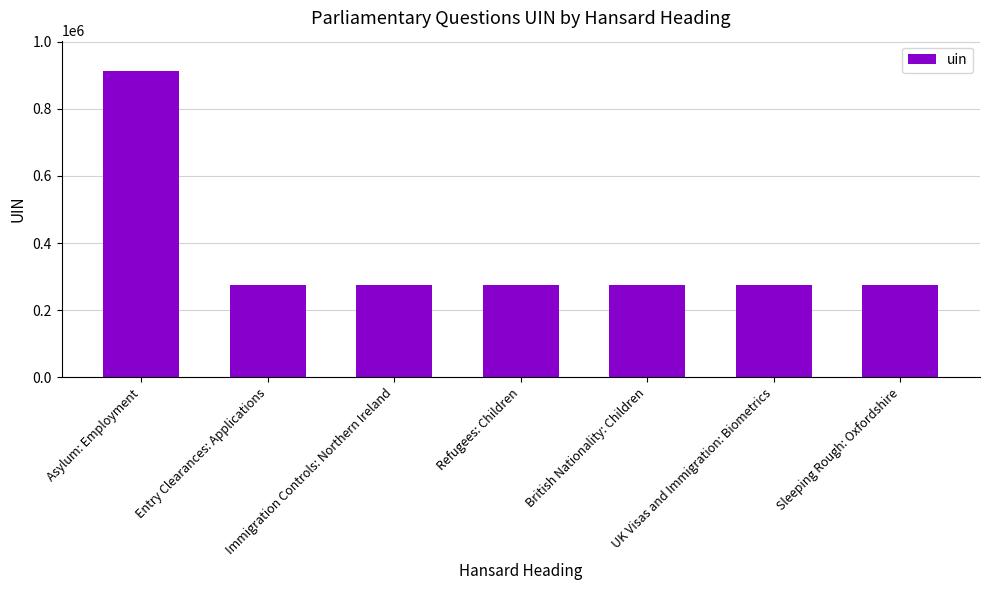

What position from the right is UK Visas and Immigration: Biometrics?

2